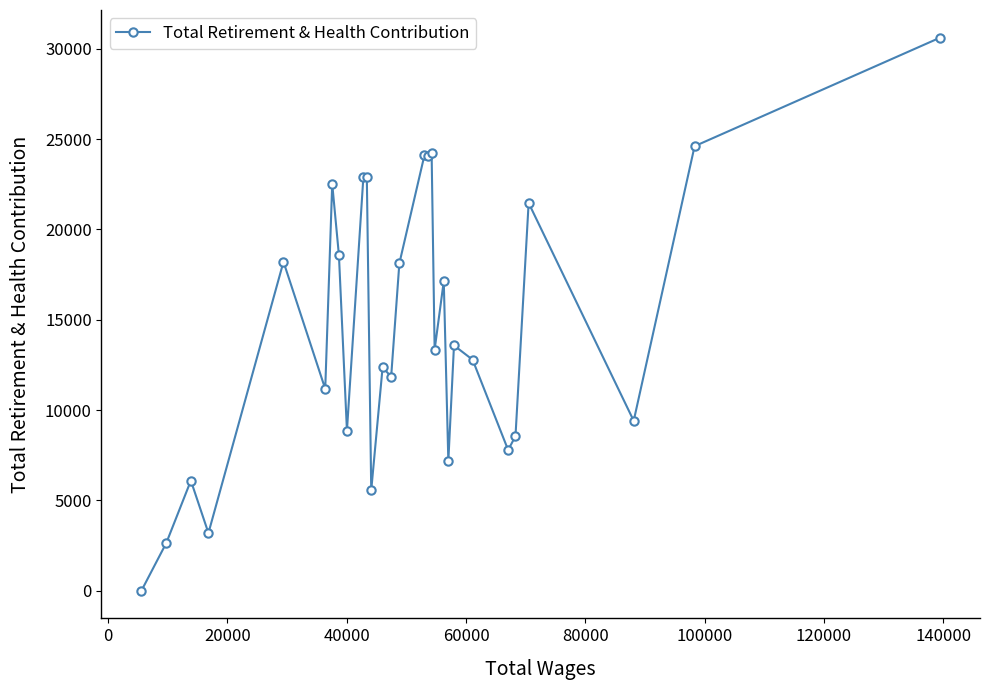

What is the average value?

14614